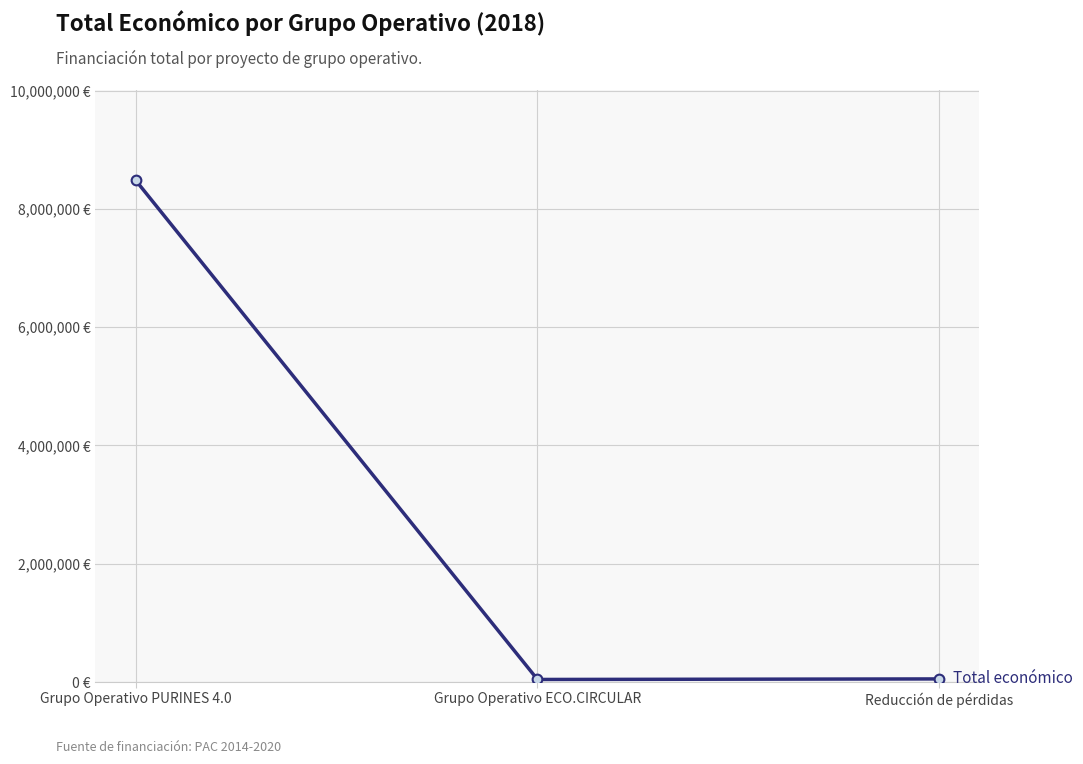

Is this an area chart (filled region under the line)?

No